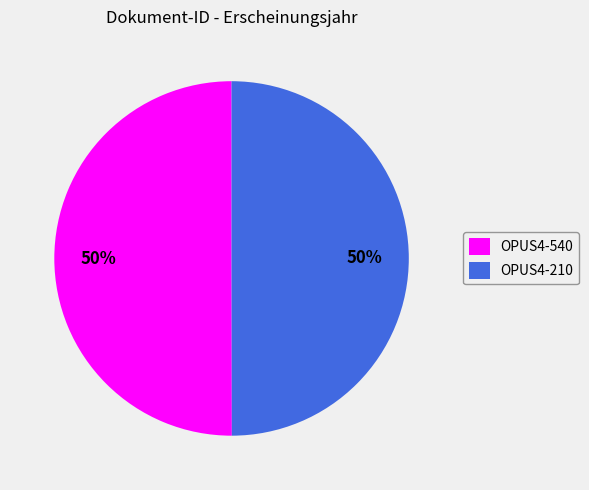

Approximately how many times larger is the value at OPUS4-540 compared to OPUS4-210?

1.0